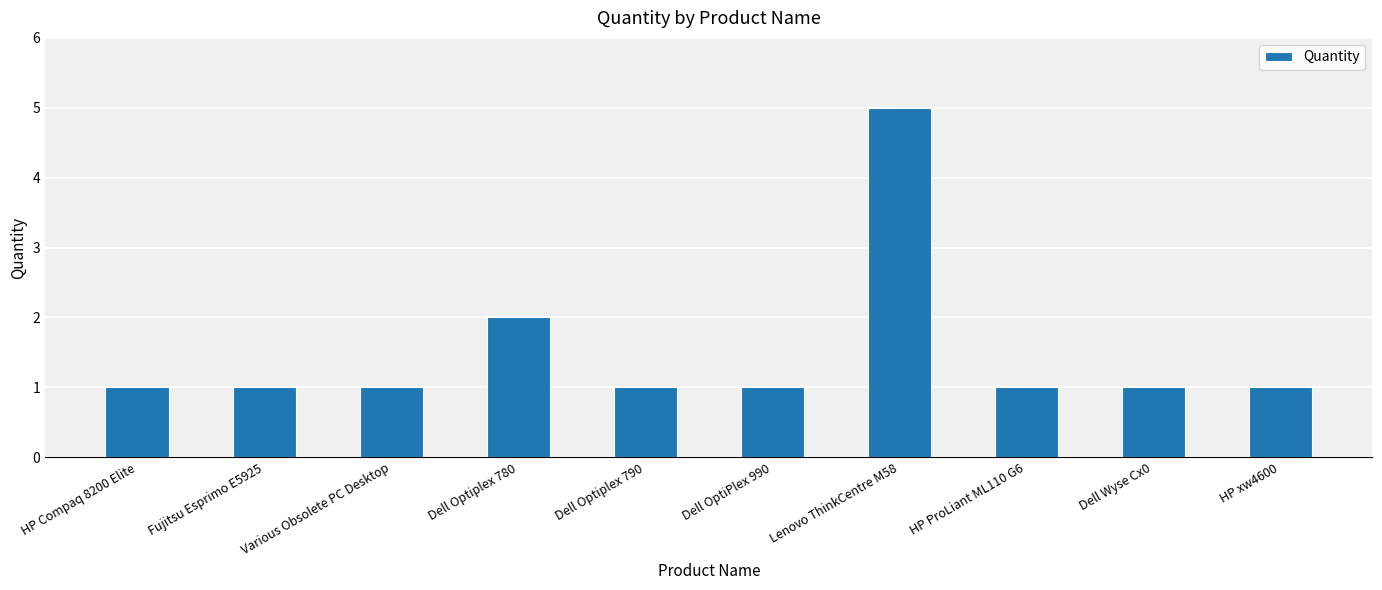

What is the sum of the values at Dell Optiplex 790 and Various Obsolete PC Desktop?

2